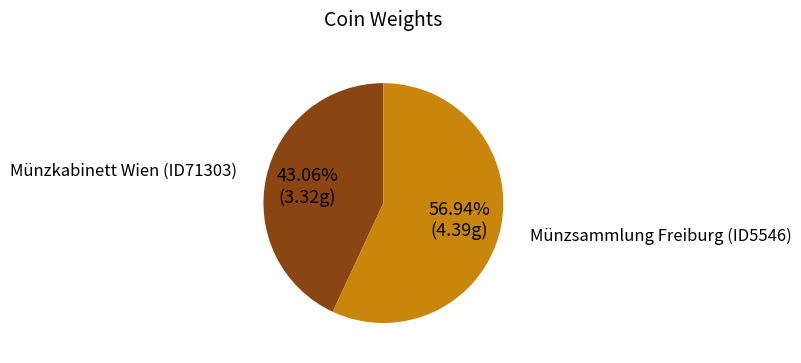

To the nearest percent, what is the combined percentage of Münzsammlung Freiburg (ID5546) and Münzkabinett Wien (ID71303)?

100%